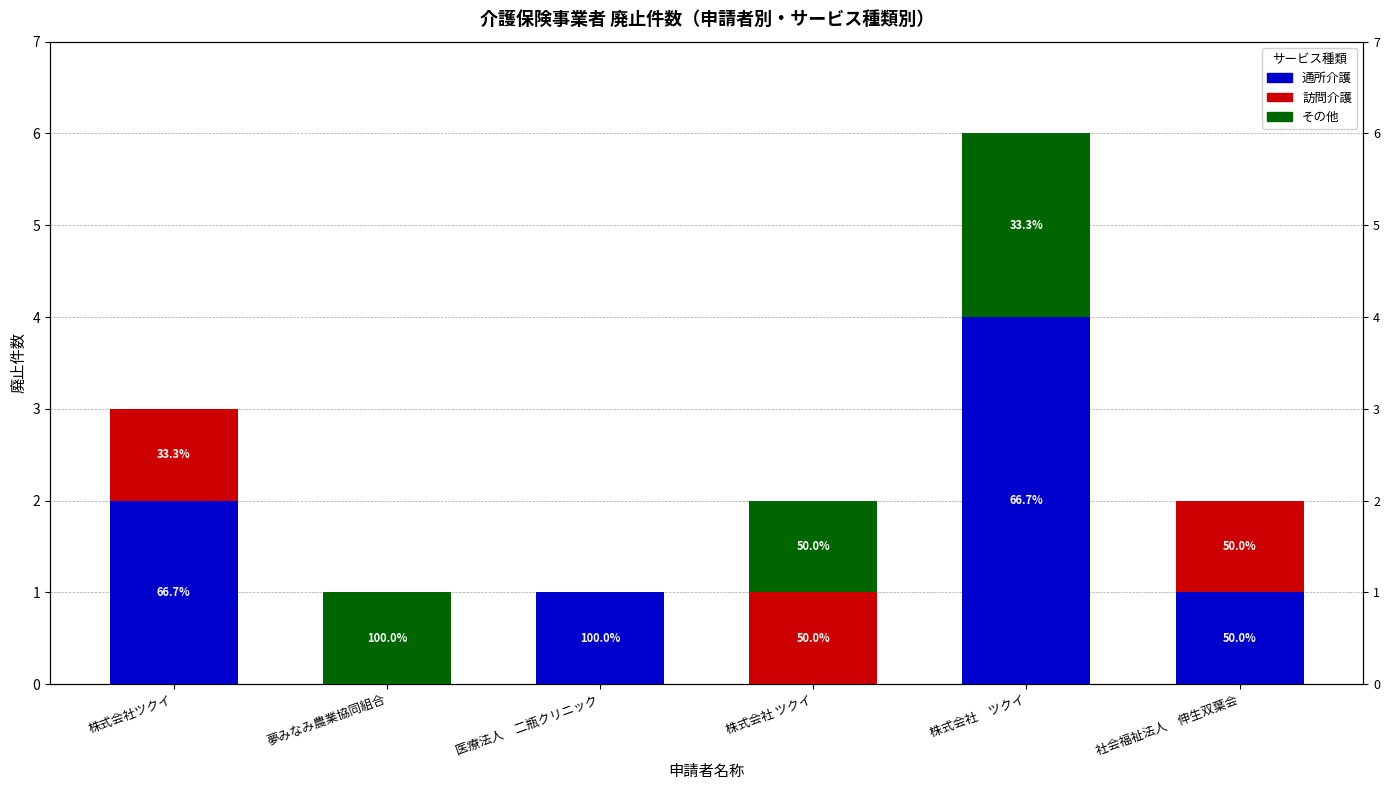

At which label does 通所介護 first exceed 1?

株式会社ツクイ